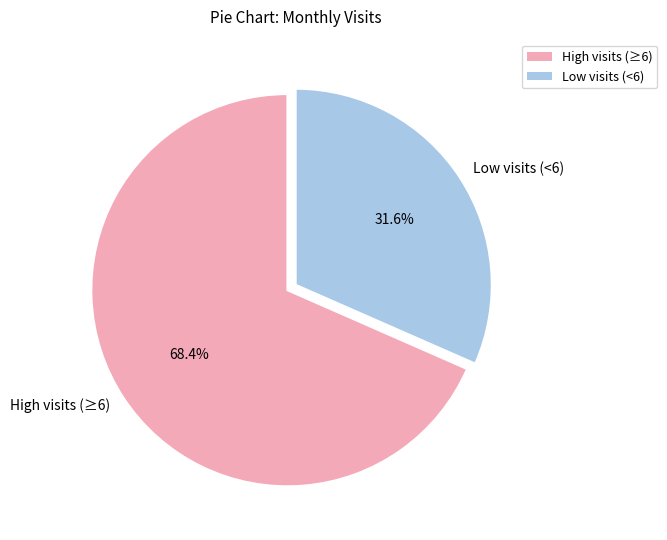

Combined, do Low visits (<6) and High visits (≥6) account for over 50%?

Yes